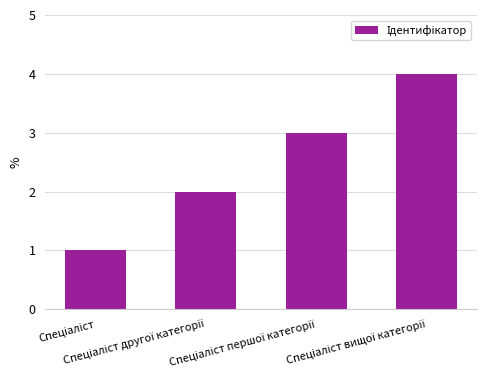

What is the maximum value shown in the chart?

4